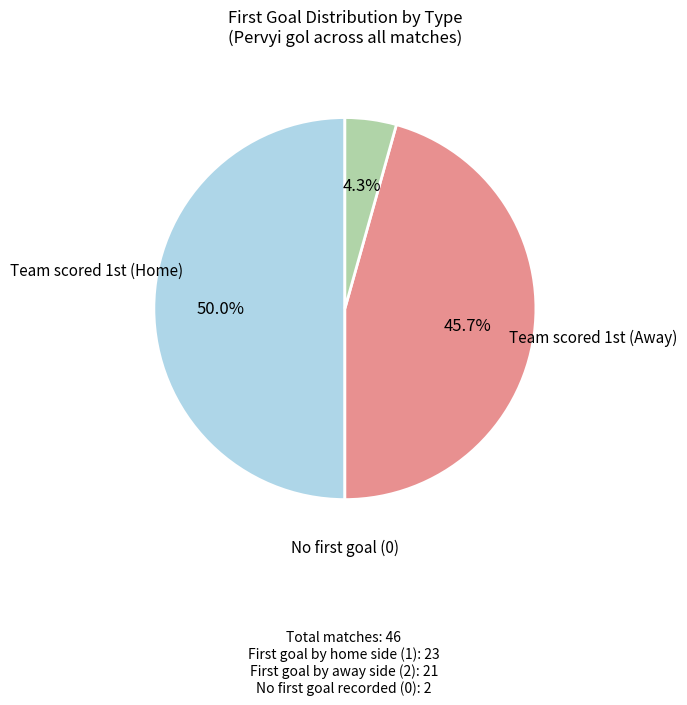

Is there a majority slice in this chart?

No